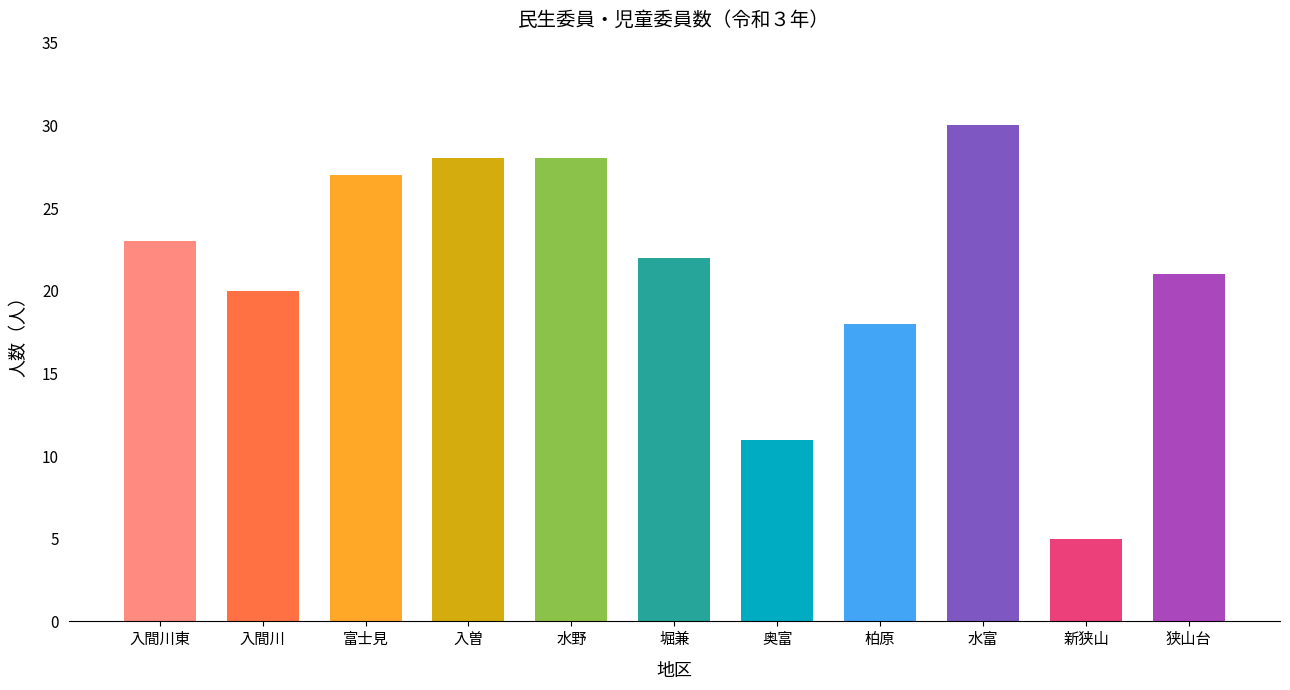

The chart shows a value of 11 at 奥富. True or false?

True